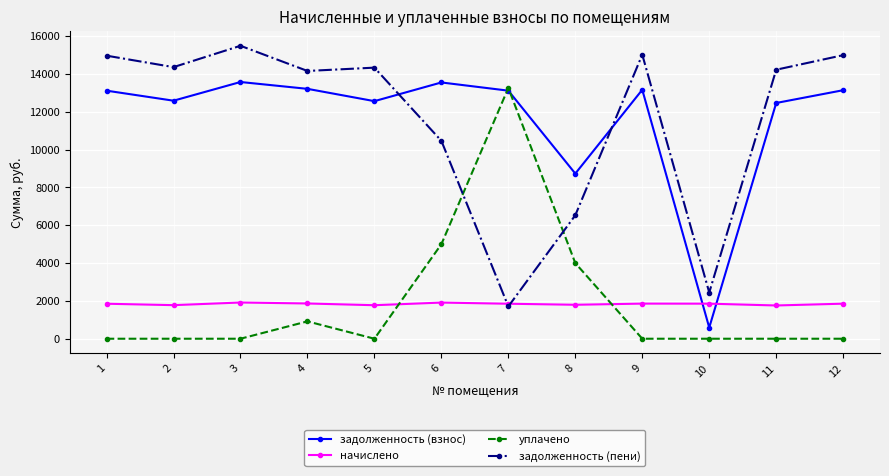

What is the minimum value for начислено?

1758.8